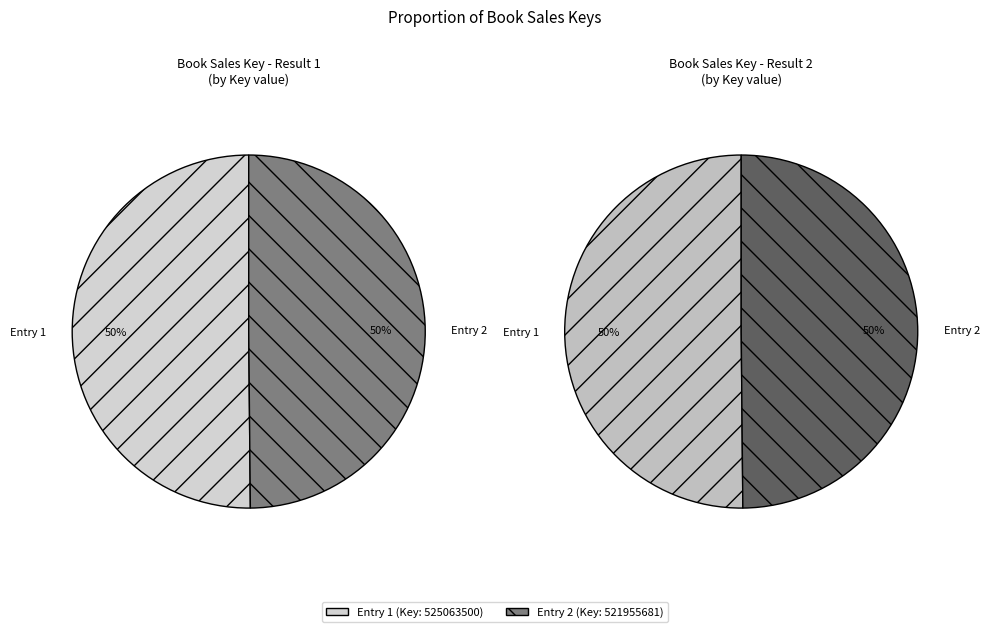

What is the largest slice in the pie chart?

1